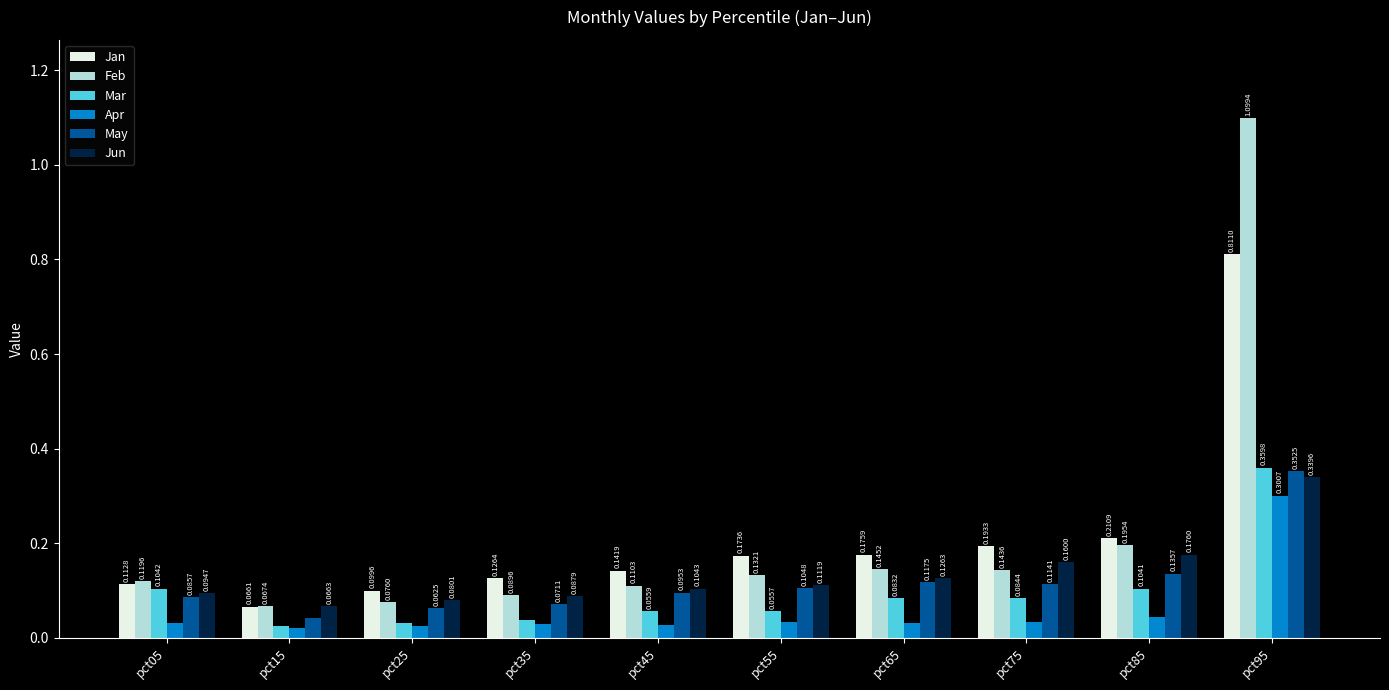

Which series has the largest range (max minus min)?

Feb